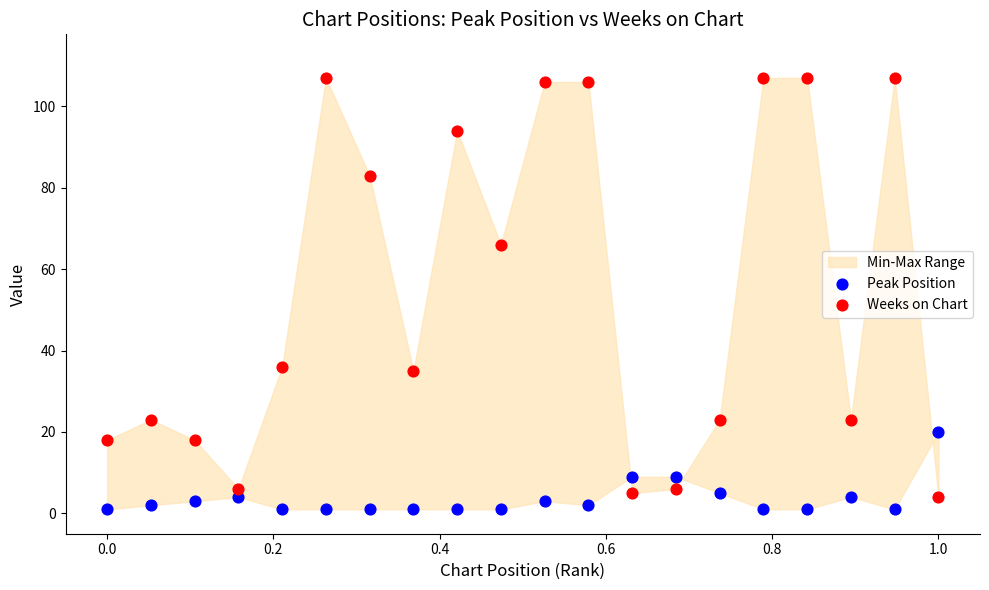

Which series has the widest spread of Y values?

Weeks on Chart